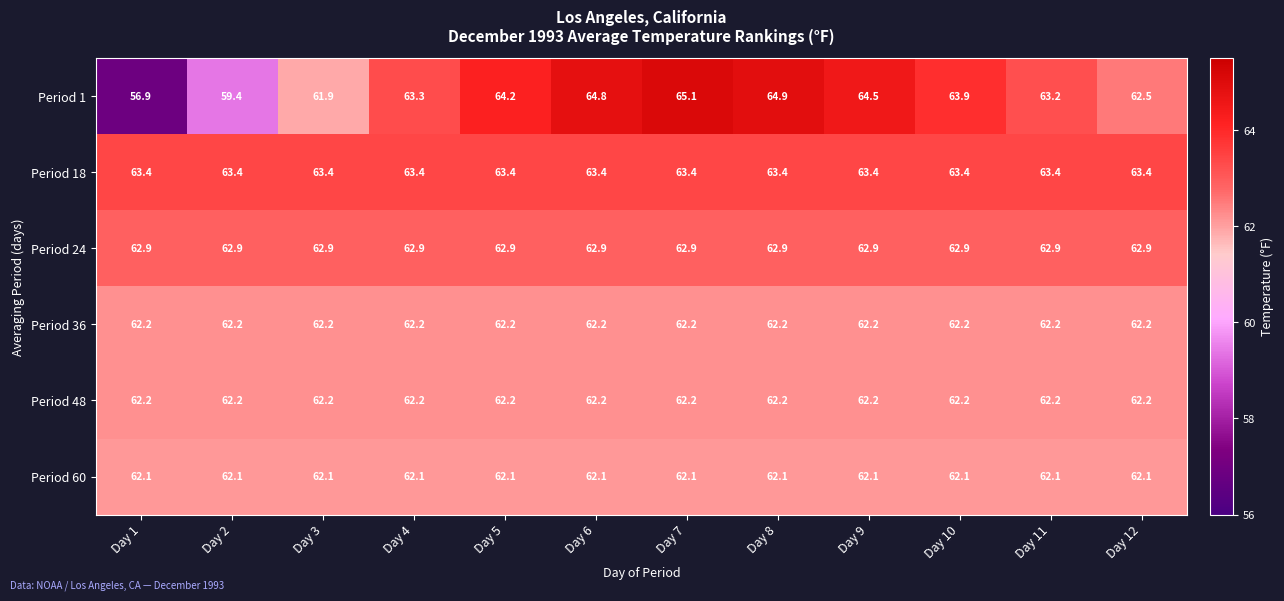

What is the minimum value shown in the chart?

56.9